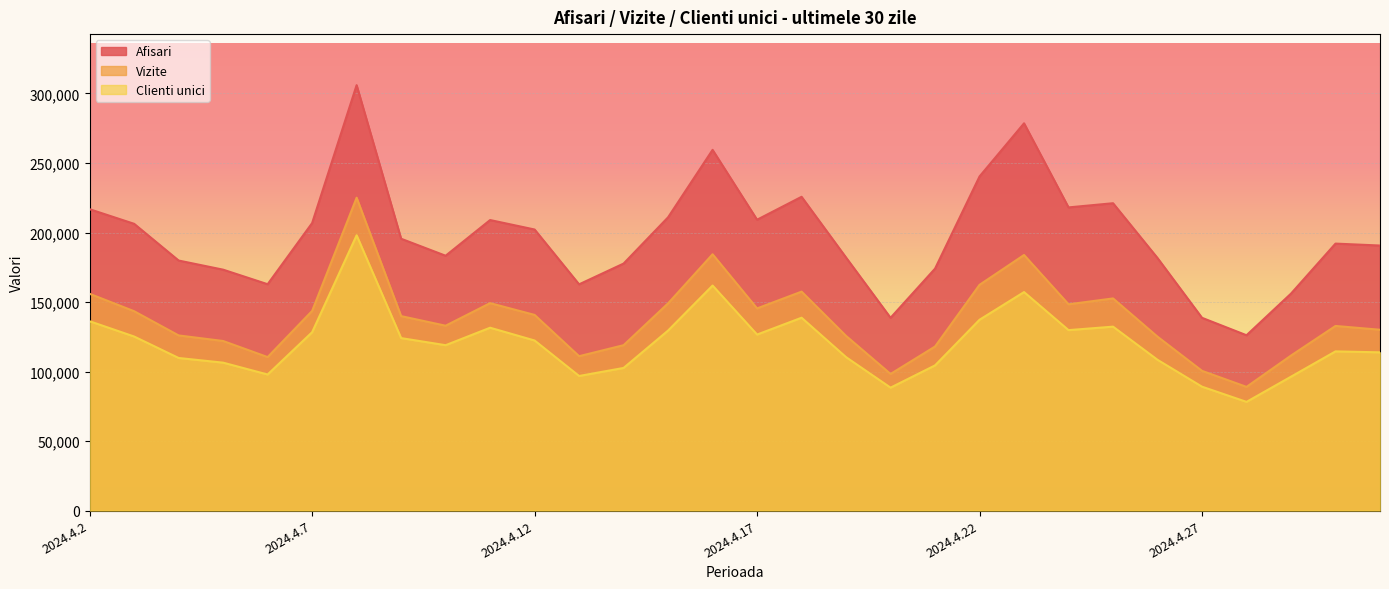

True or false: Afisari has a value of 65725 at 2024.4.30.

False